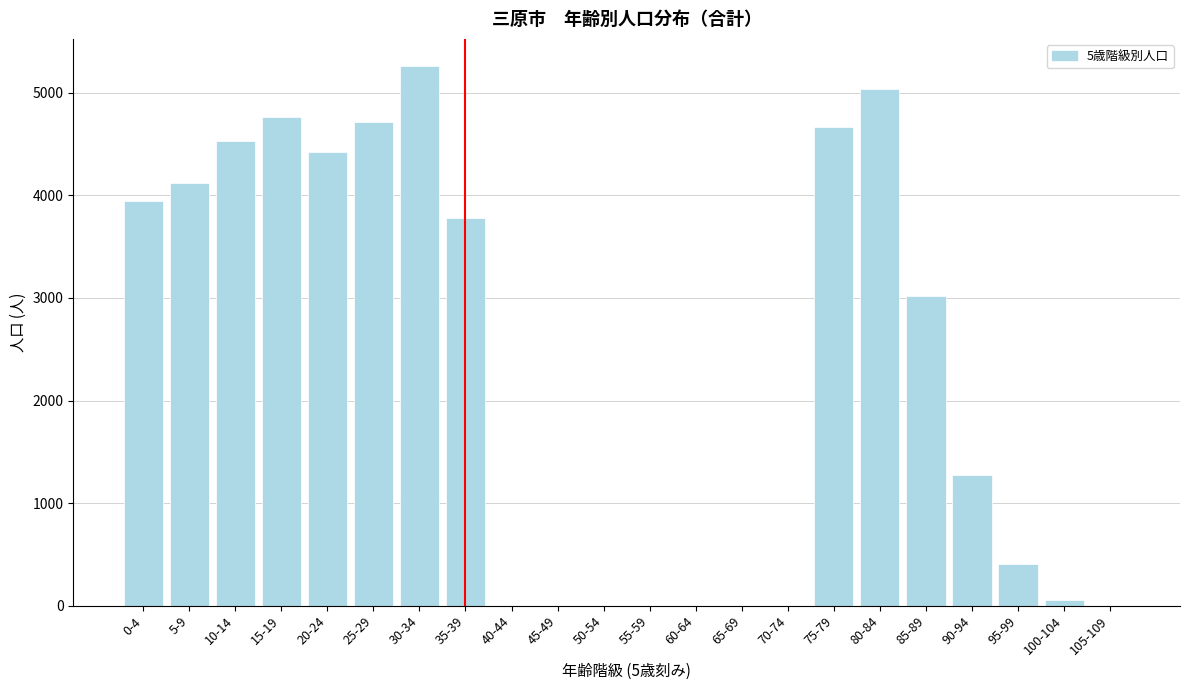

Reading left to right, list all the values displayed in this chart.

0-4=3948	5-9=4121	10-14=4527	15-19=4765	20-24=4426	25-29=4715	30-34=5262	35-39=3778	40-44=0	45-49=0	50-54=0	55-59=0	60-64=0	65-69=0	70-74=0	75-79=4669	80-84=5035	85-89=3019	90-94=1279	95-99=407	100-104=60	105-109=0